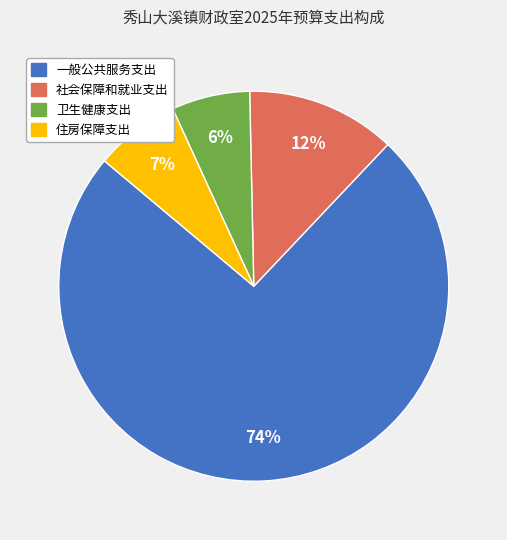

Is it true that 一般公共服务支出 is 74% of the pie?

True